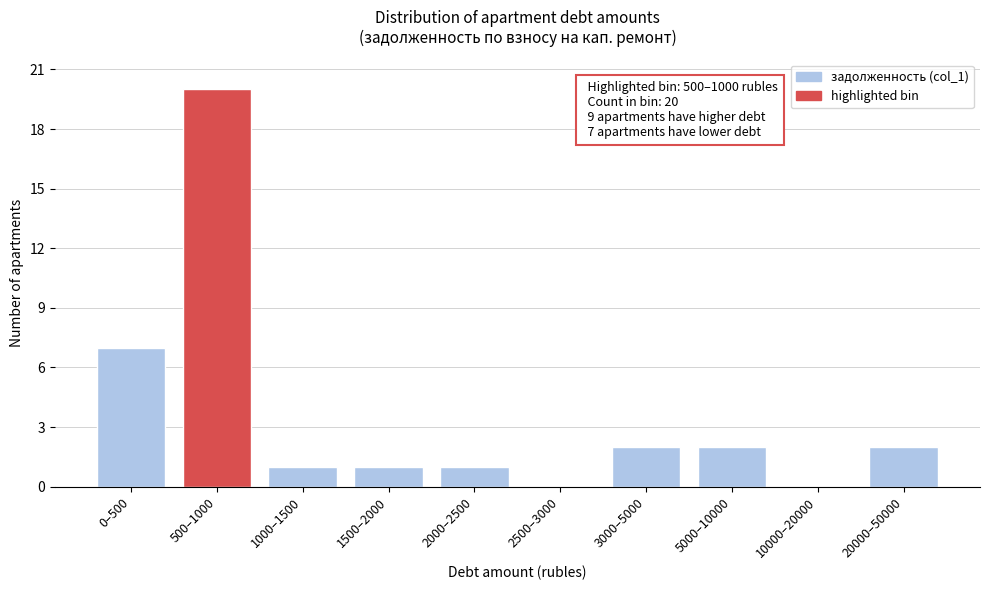

Reading left to right, extract all data points from this chart.

0–500=7	500–1000=20	1000–1500=1	1500–2000=1	2000–2500=1	2500–3000=0	3000–5000=2	5000–10000=2	10000–20000=0	20000–50000=2